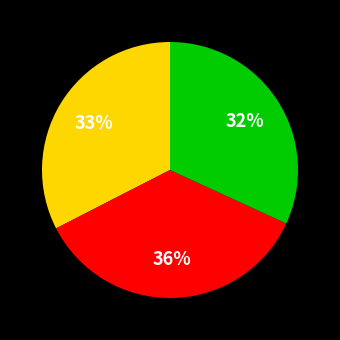

How many segments does this pie chart have?

3